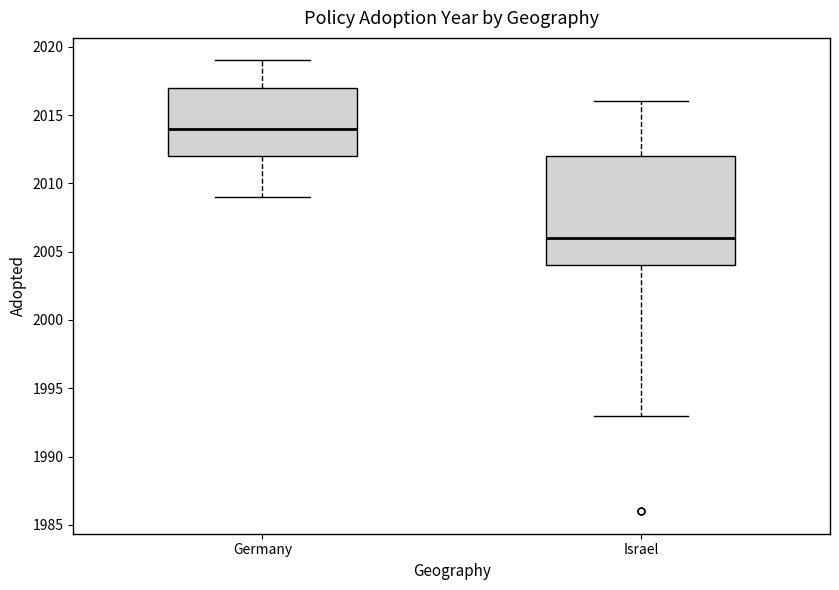

Comparing the boxes themselves (not the whiskers), which one is the tallest?

Israel